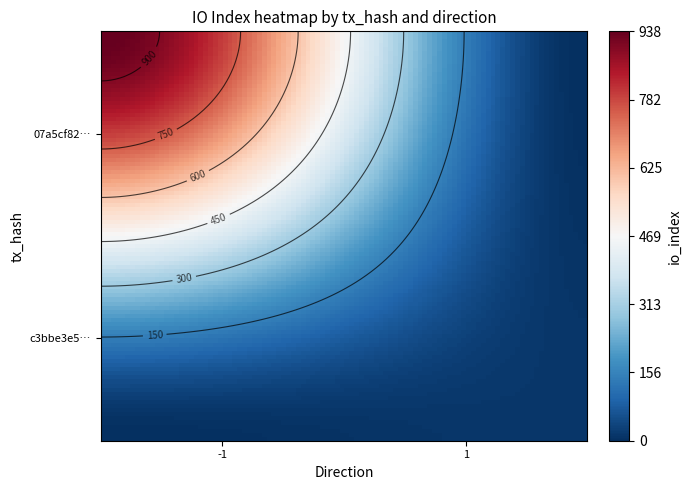

Is it true that c3bbe3e5c3c62506ad4e32c55c0bfd0fa8c2ee9 equals 1 at direction?

True